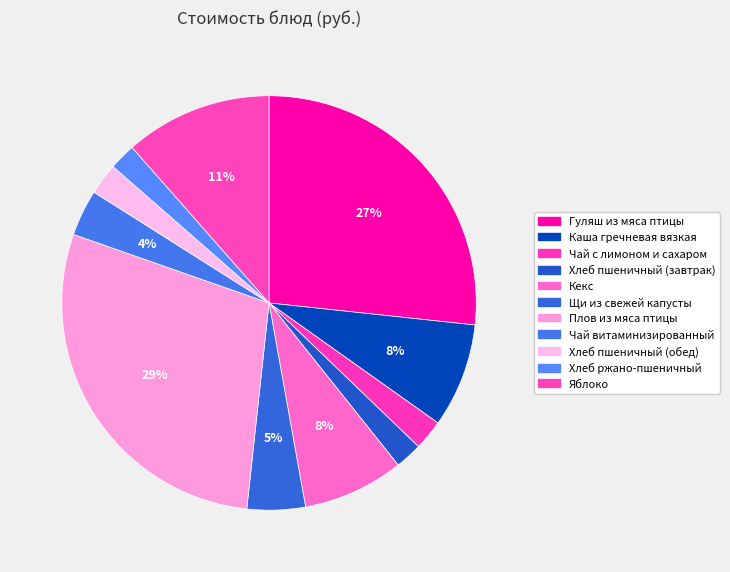

Does Чай витаминизированный account for over 50% of the chart?

No